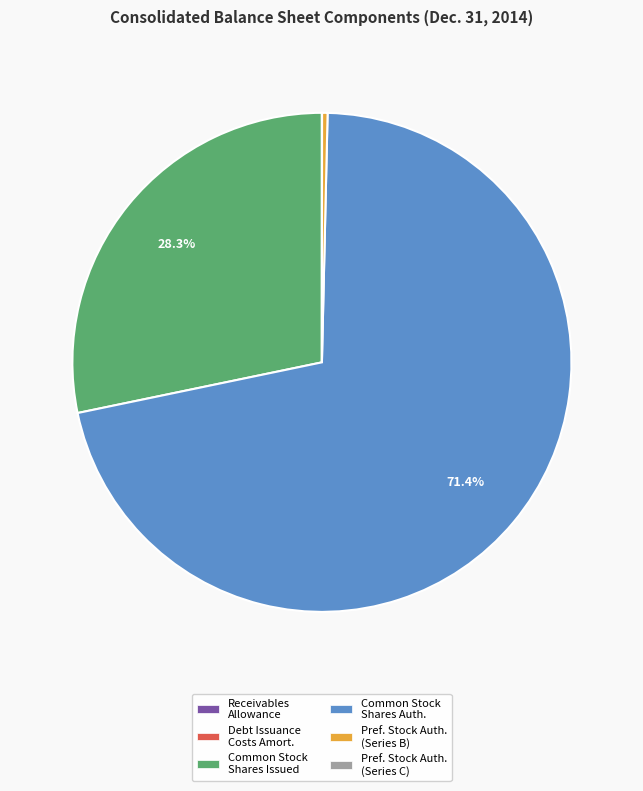

Is there any slice that represents more than half of the pie?

Yes